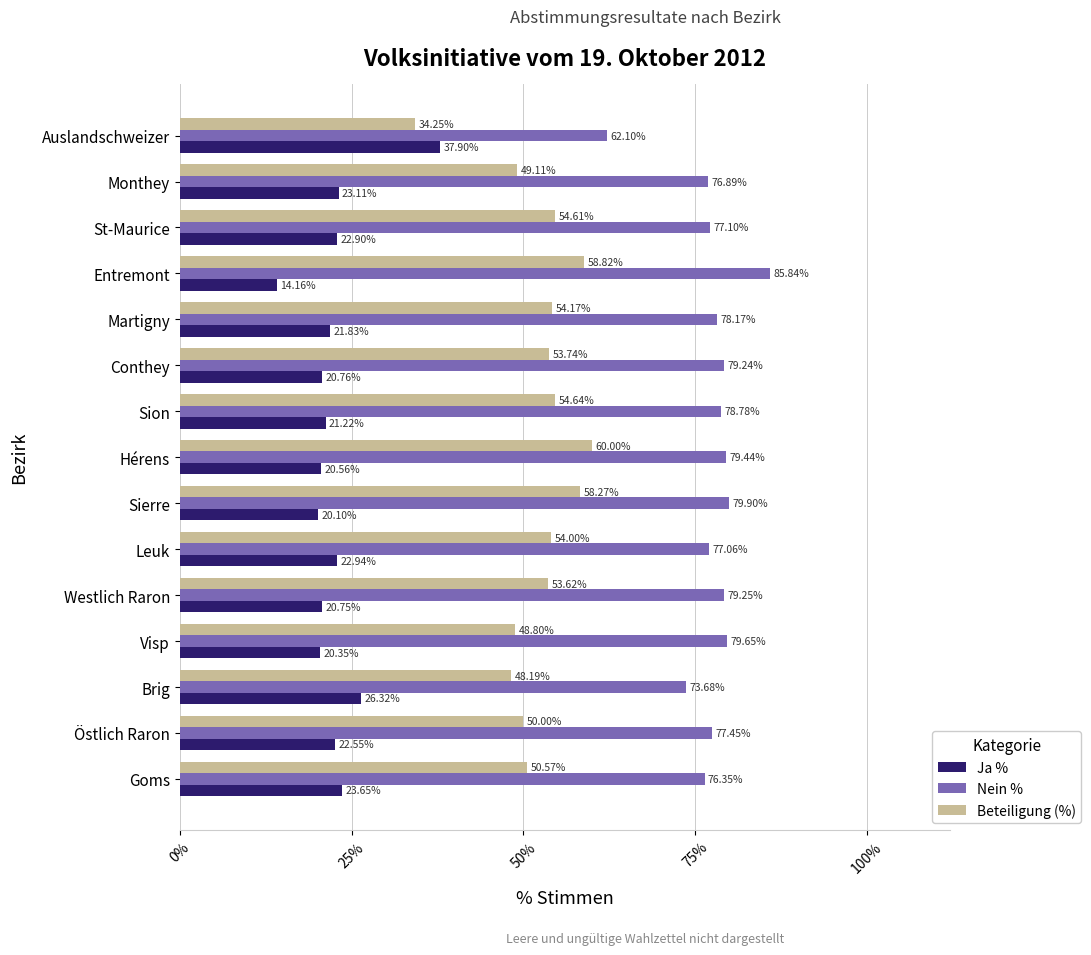

What is the average value of the Nein % series?

77.4